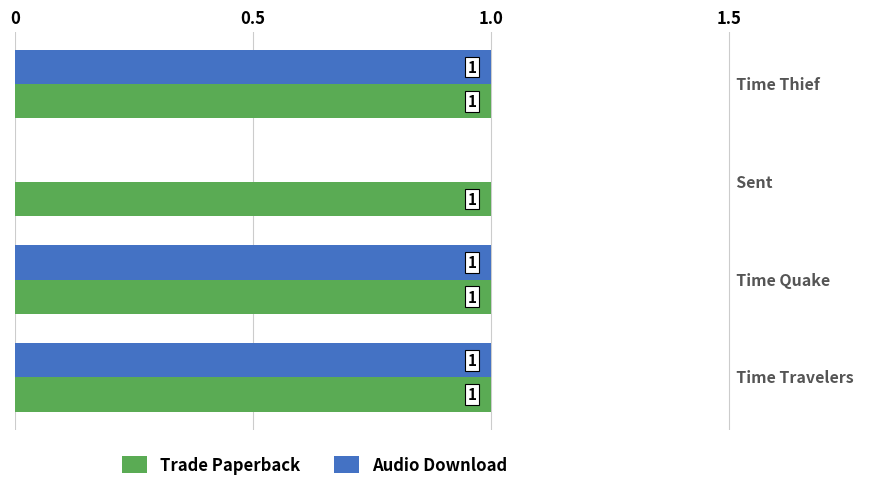

What is the sum of all Trade Paperback values?

4